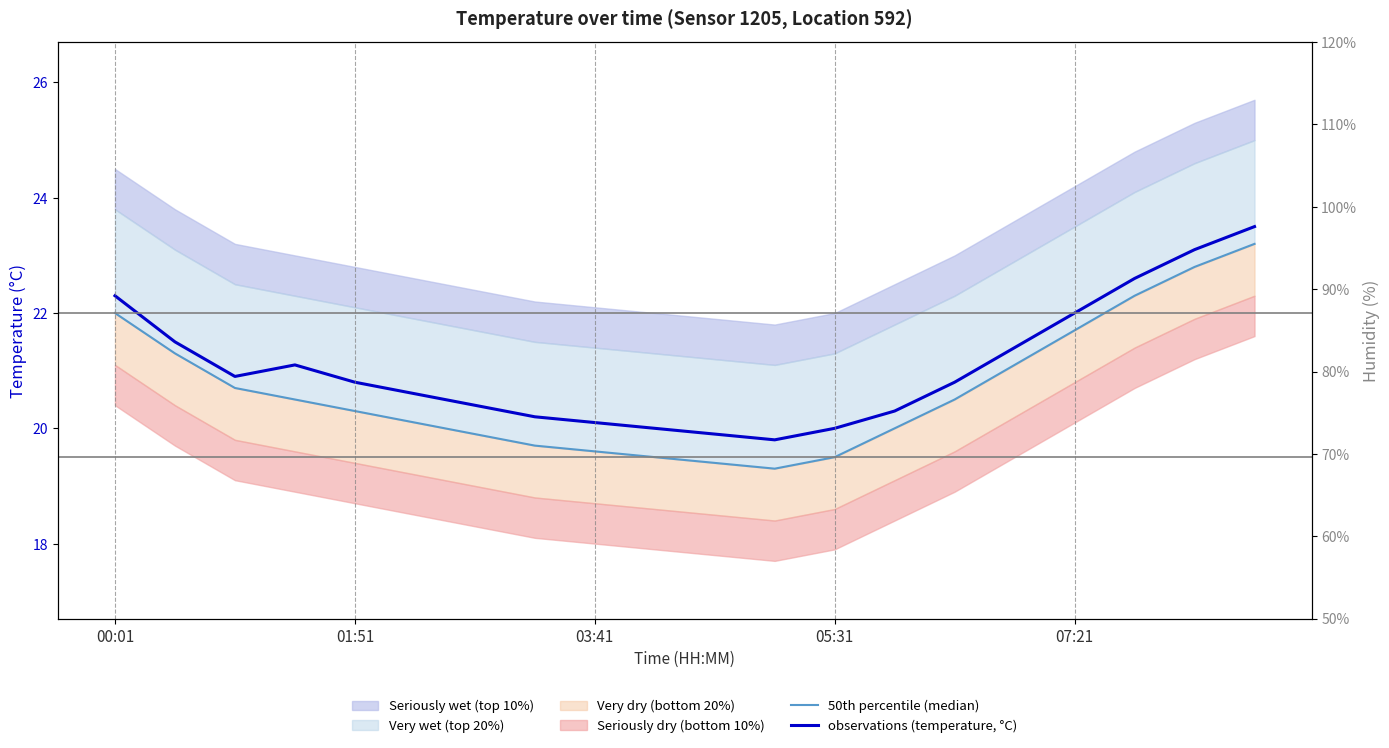

True or false: observations (temperature, °C) has more than 0 interior local peaks.

True